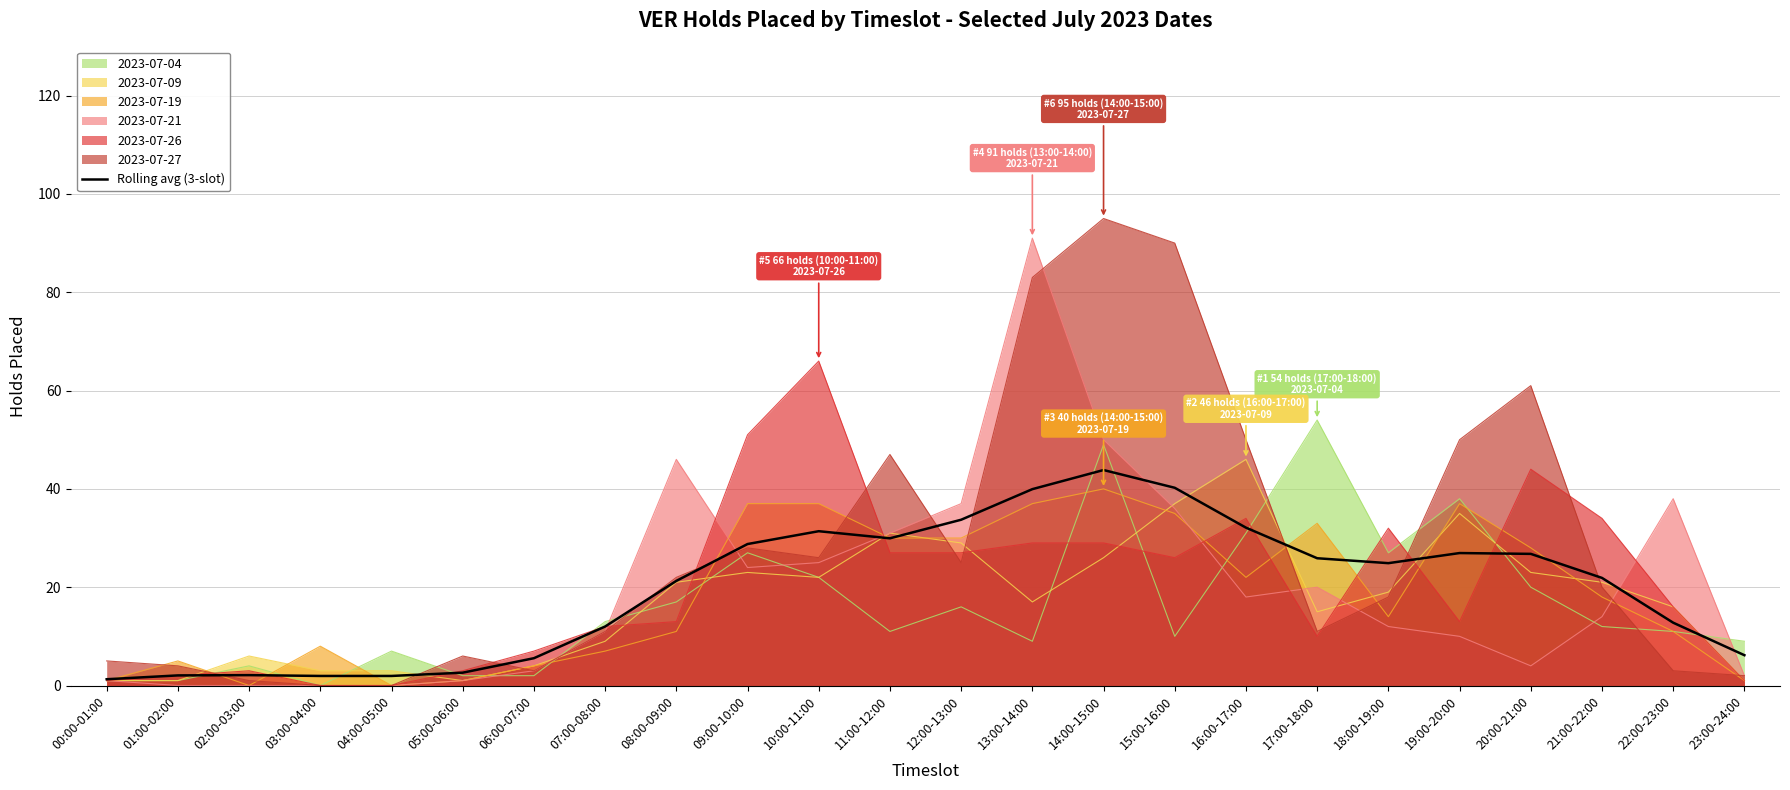

True or false: the data shows 1.9 at 04:00-05:00.

True